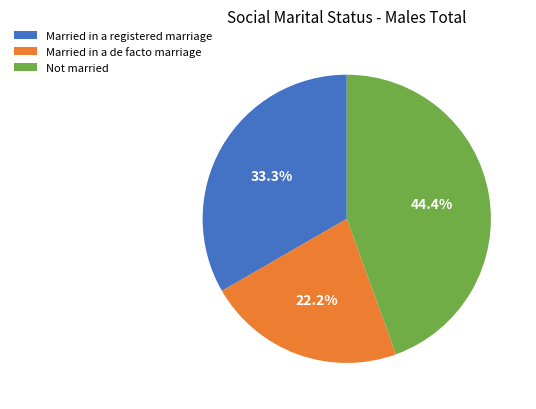

Count the number of slices in the pie.

3